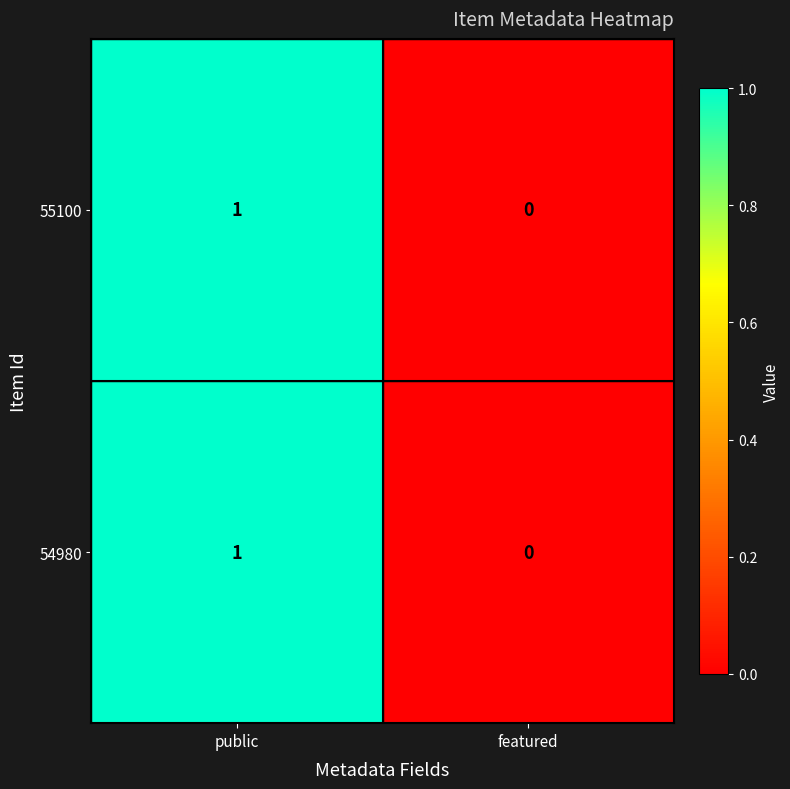

At which label is 55100 closest to 0?

featured